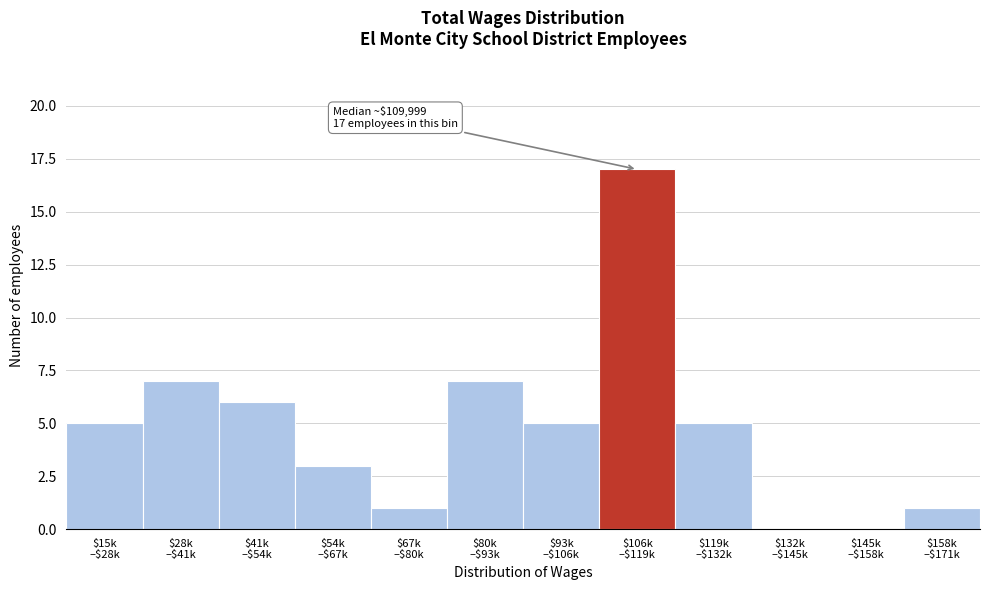

What is the maximum value shown in the chart?

17